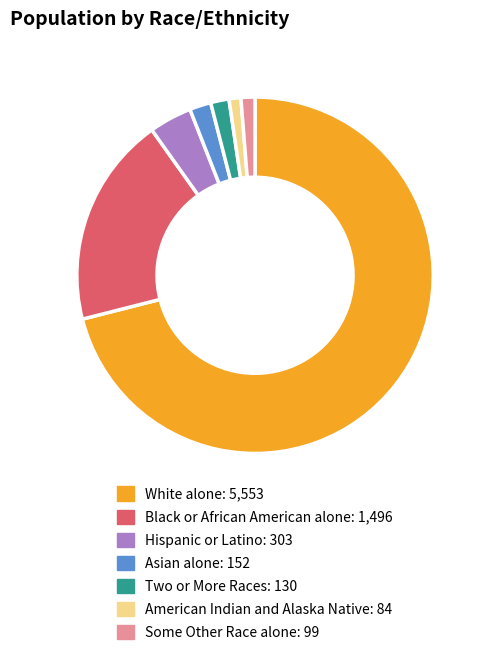

Combined, do White alone and Black or African American alone account for over 50%?

Yes